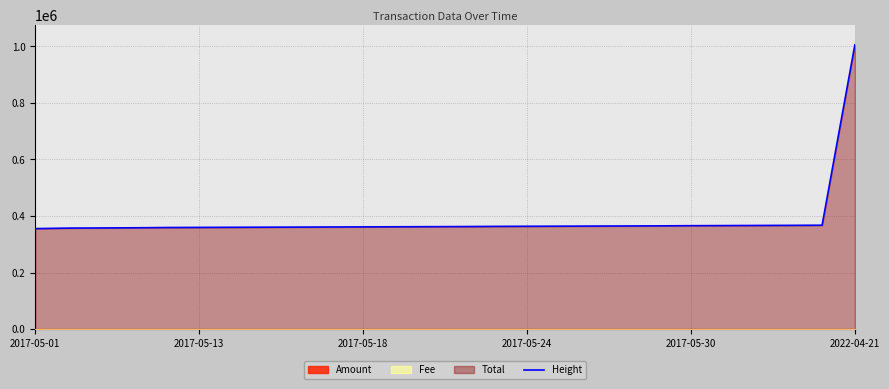

How many lines are shown in the chart?

1